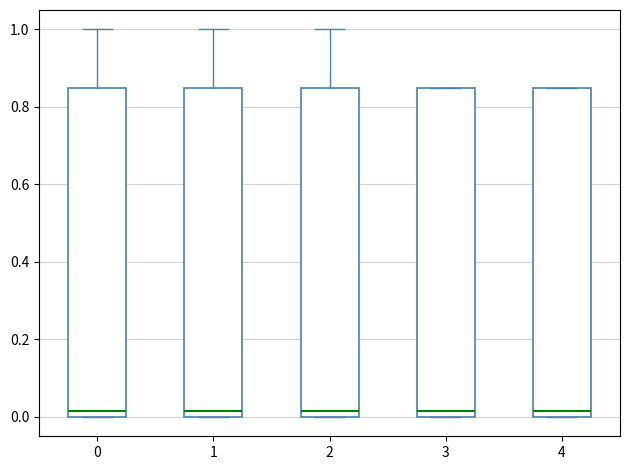

Reading left to right, transcribe this box plot: for each box, give where its median line is, the range the box spans, and where its two whiskers end, as read against the y-axis. The values are not printed on the chart, so give them approximately, as read against the axis.

0: median 0.02, box 0.00 to 0.84, whiskers 0.00 to 1.00
1: median 0.02, box 0.00 to 0.84, whiskers 0.00 to 1.00
2: median 0.02, box 0.00 to 0.84, whiskers 0.00 to 1.00
3: median 0.02, box 0.00 to 0.84, whiskers 0.00 to 0.84
4: median 0.02, box 0.00 to 0.84, whiskers 0.00 to 0.84